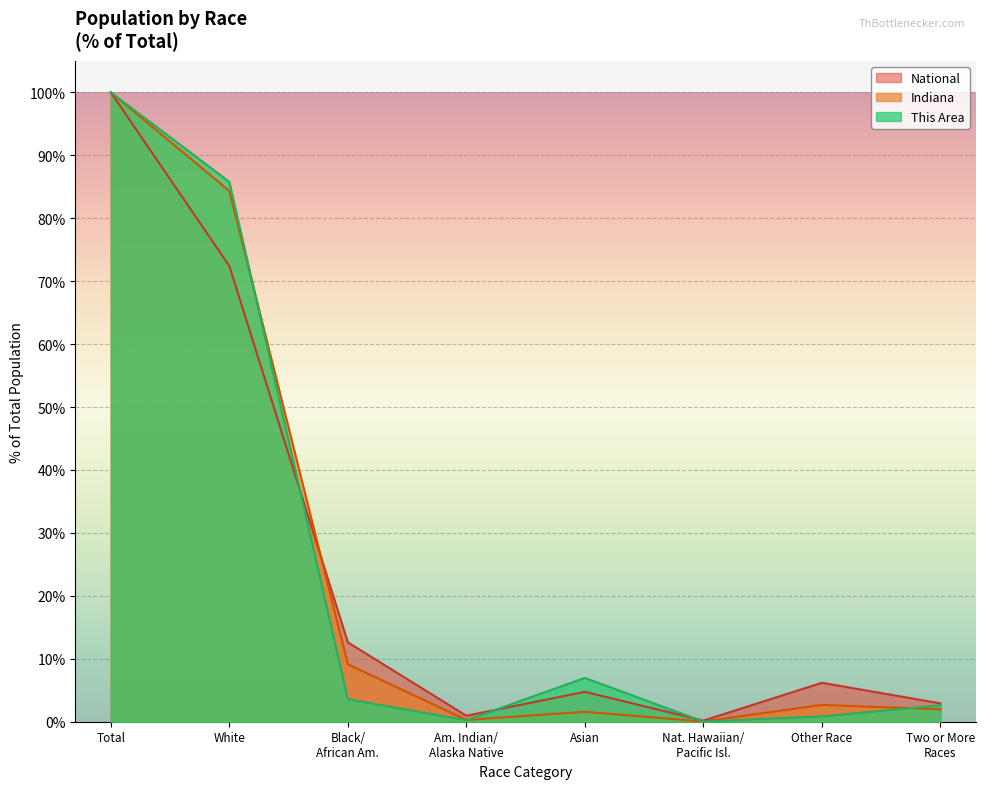

Which series has the widest spread of values?

This Area